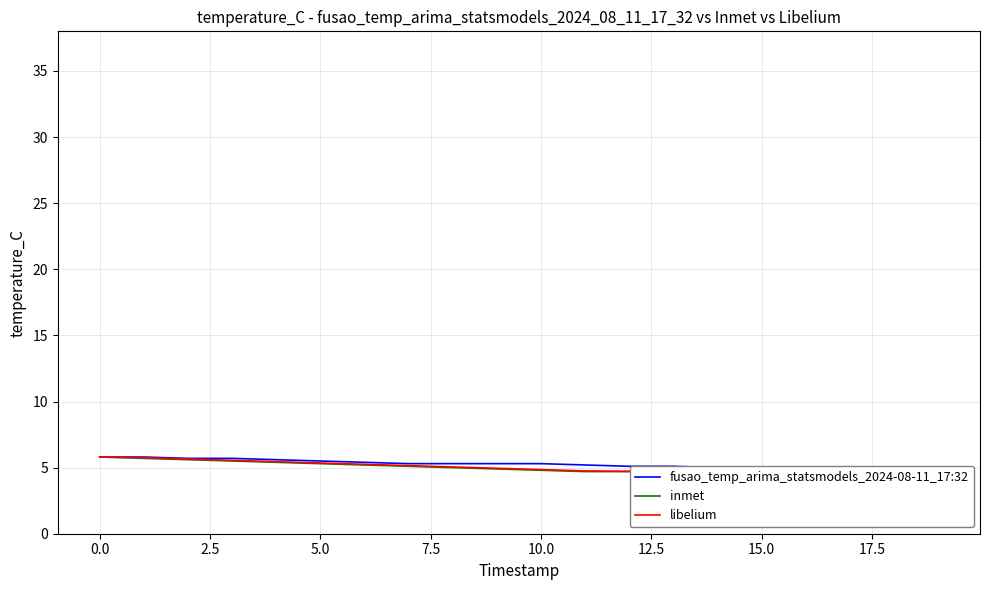

Is it true that libelium equals 5.7 at 2.5?

True